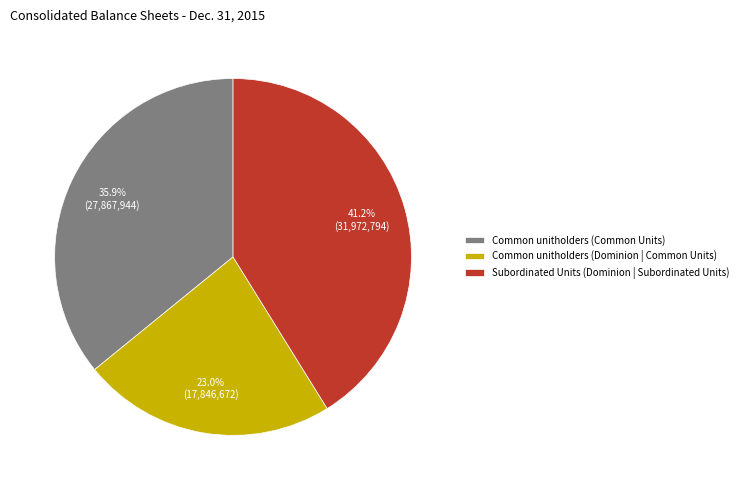

What percentage is the Common unitholders (Dominion | Common Units) slice, to the nearest percent?

23%